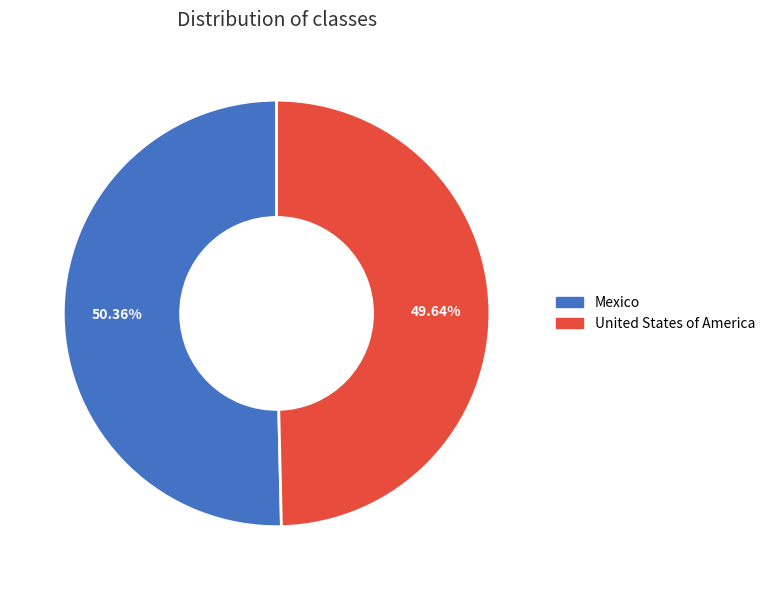

Approximately how many times larger is the value at Mexico compared to United States of America?

1.0